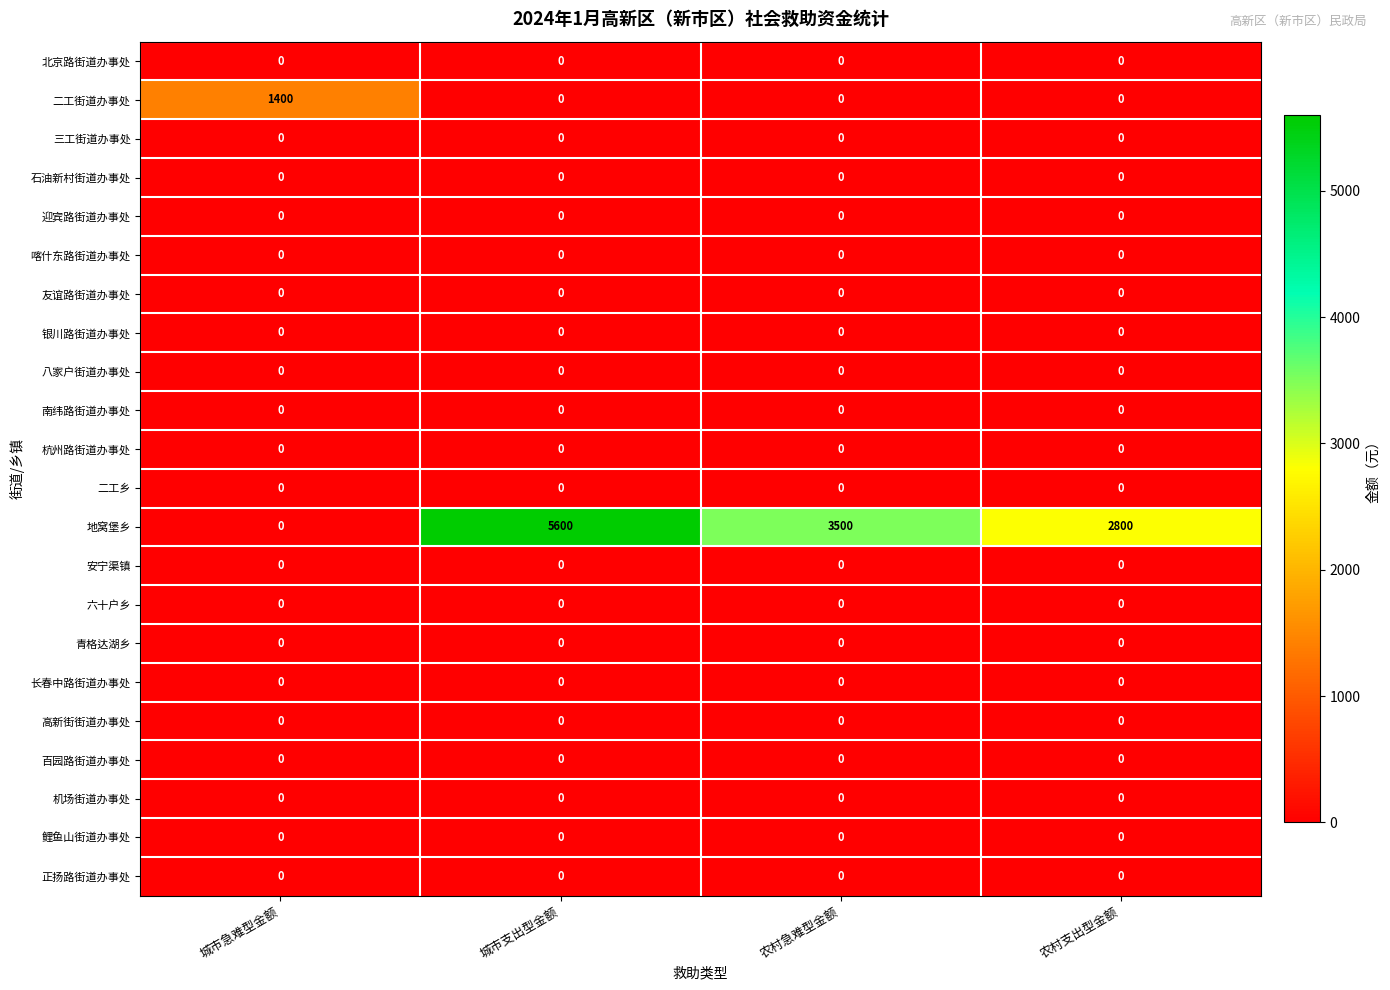

The value of 地窝堡乡 at 农村支出型金额 is 1256. True or false?

False